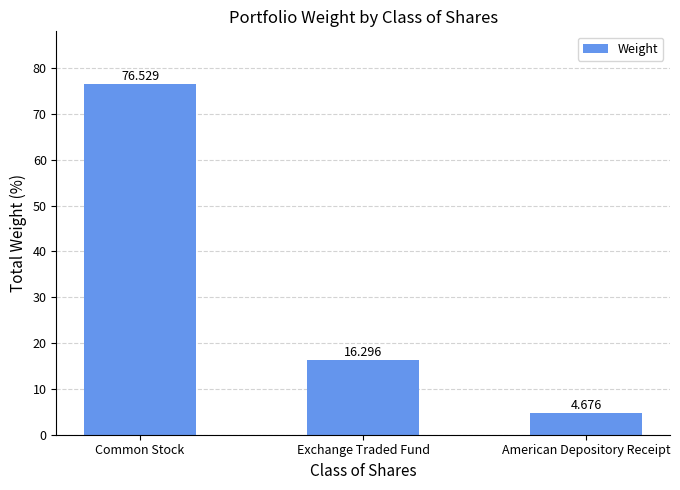

Is it true that the value at Common Stock is 76.5?

True